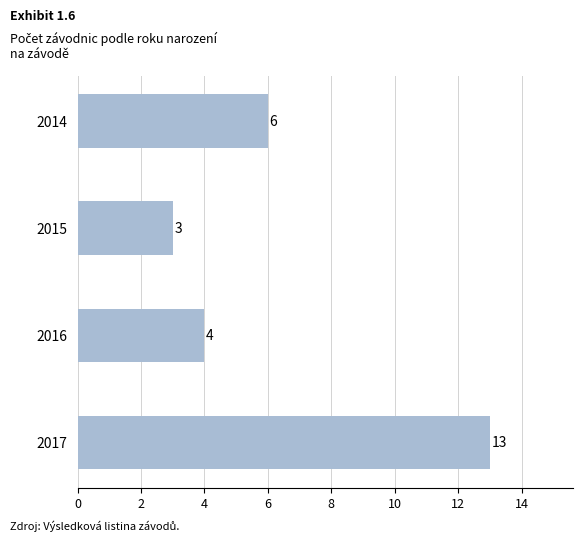

What value does the data have at 2015, to the nearest 5?

5